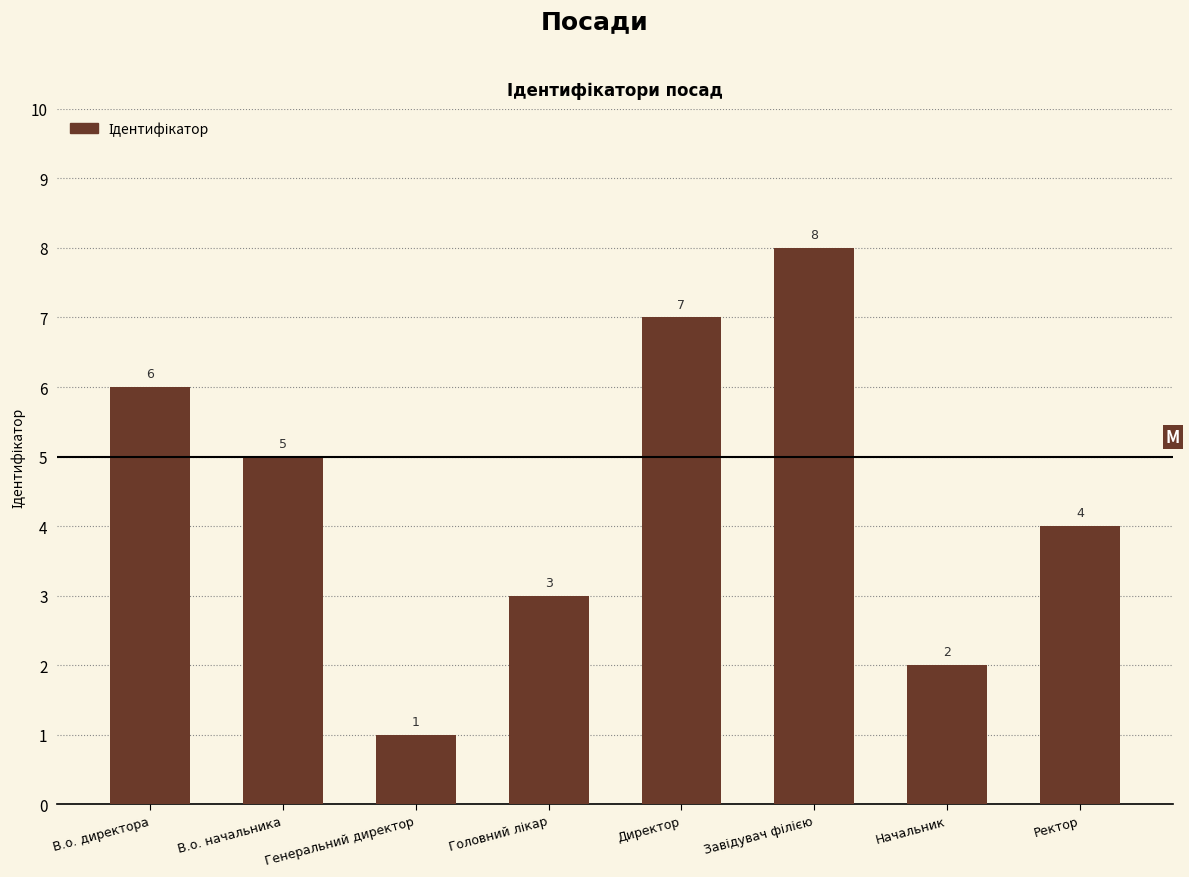

The value at Начальник is 2. True or false?

True